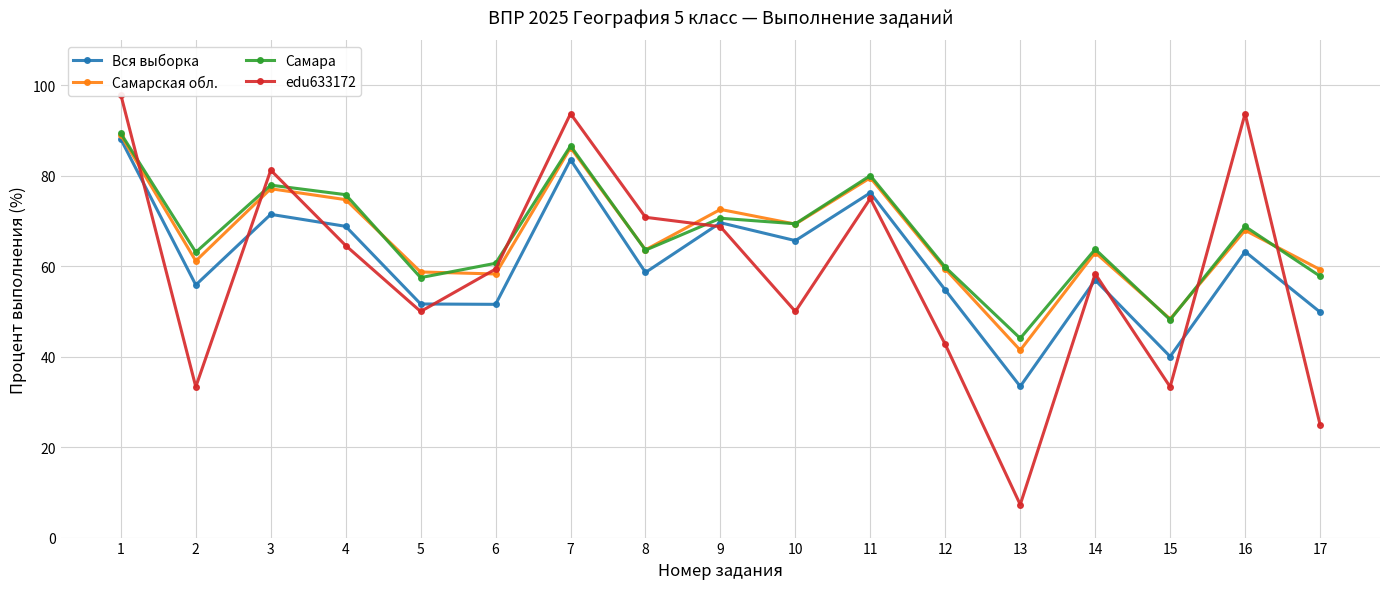

What are all the series names shown in the legend?

Вся выборка, Самарская обл., Самара, edu633172